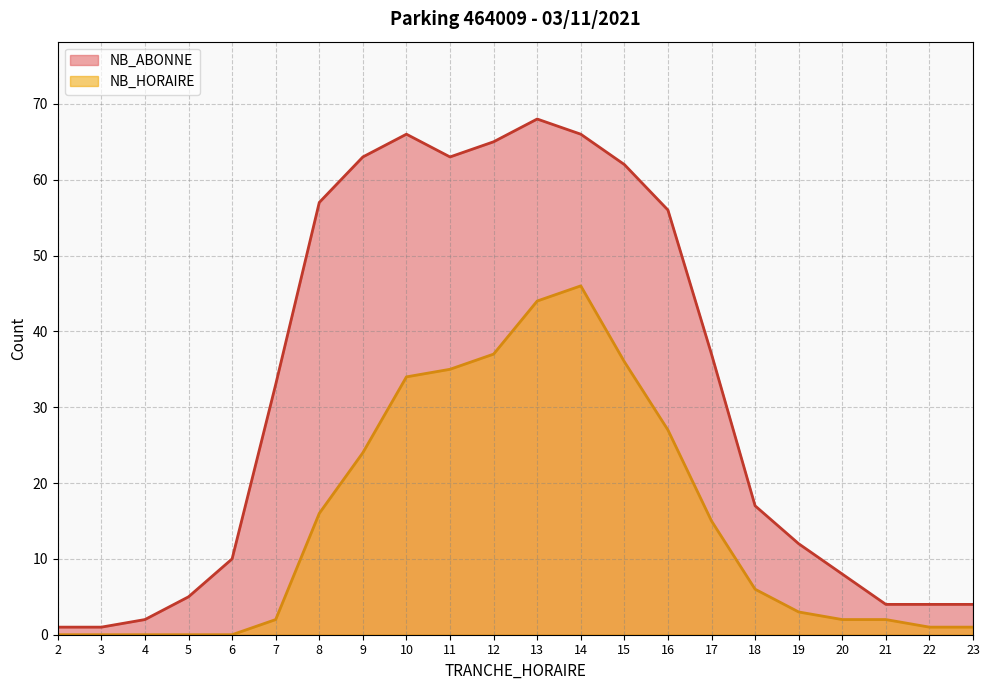

True or false: NB_HORAIRE has more than 2 points higher than both neighbors.

False